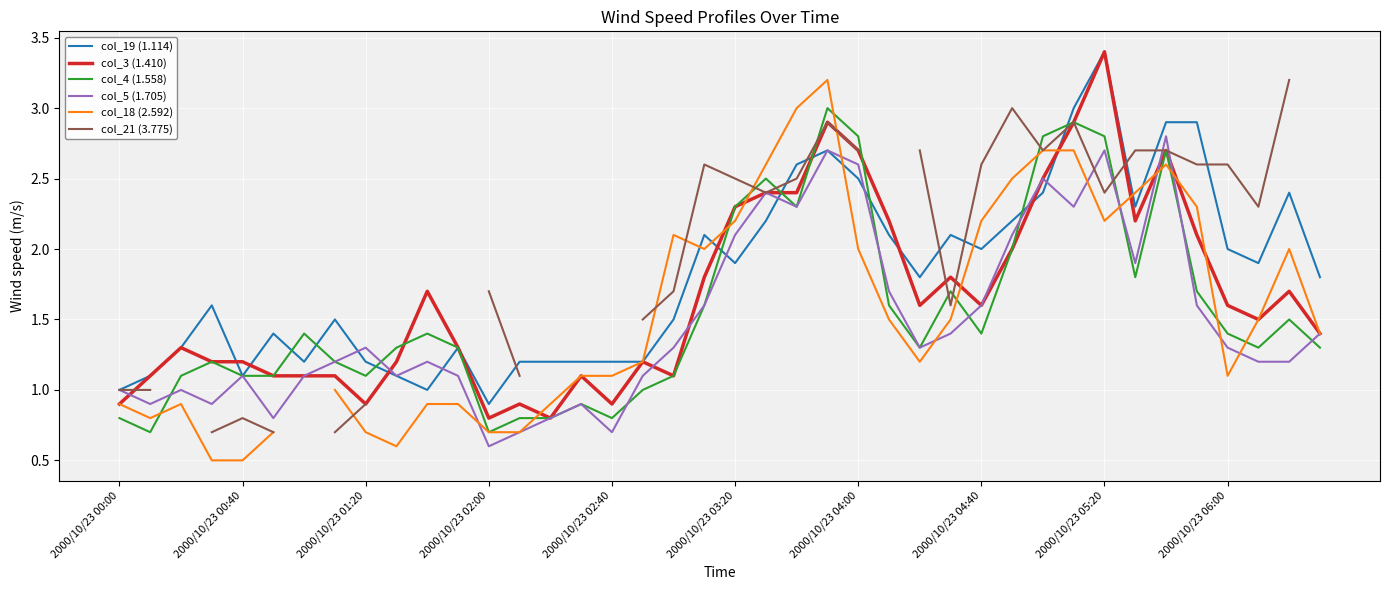

What is the maximum value for col_3 (1.410)?

3.4